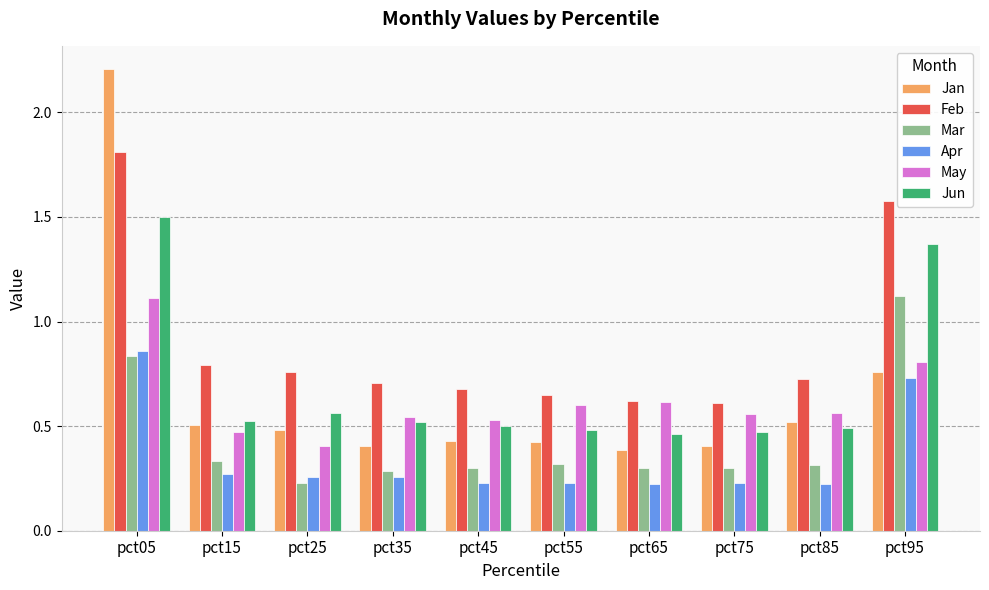

How many Apr values are between 0 and 1?

10